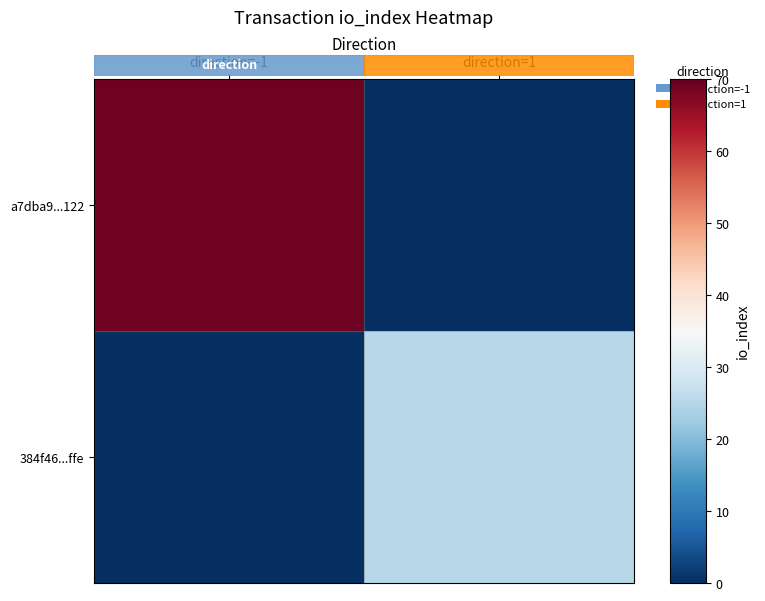

Between direction=1 and direction=-1, which is larger?

direction=-1